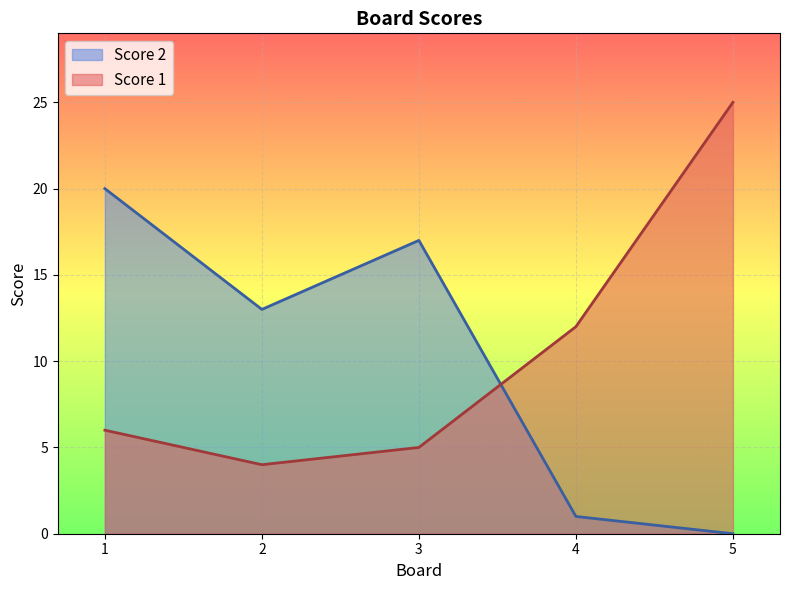

Reading left to right, extract all data points from this chart.

Score 1: 1=6	2=4	3=5	4=12	5=25
Score 2: 1=20	2=13	3=17	4=1	5=0